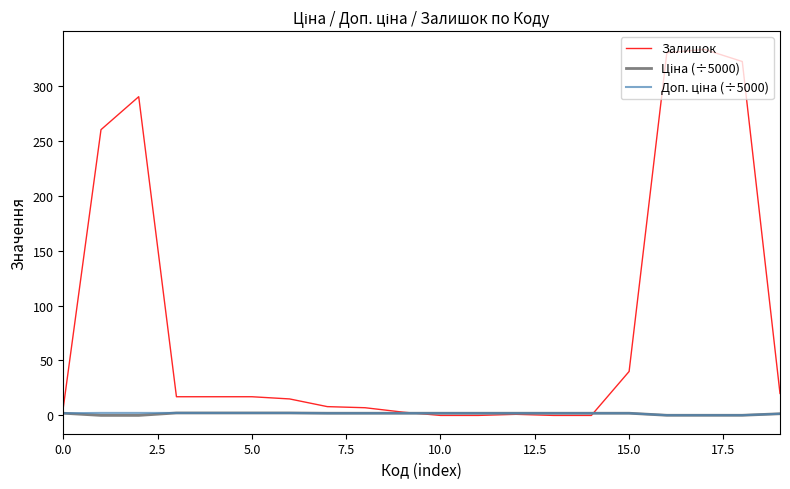

What is the maximum value for Залишок?

333.0